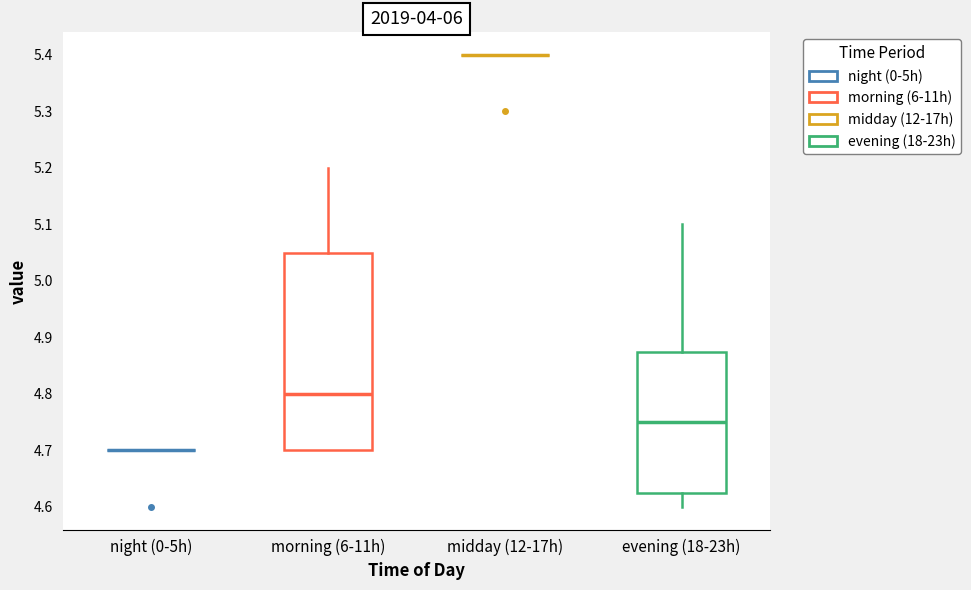

Reading left to right, read every box against the y-axis: the position of its median line, the range the box covers, and the ends of its whiskers. The values are not printed on the chart, so give them approximately, as read against the axis.

night (0-5h): box collapsed to a line at 4.70, whiskers 4.70 to 4.70
morning (6-11h): median 4.80, box 4.70 to 5.05, whiskers 4.70 to 5.20
midday (12-17h): box collapsed to a line at 5.40, whiskers 5.40 to 5.40
evening (18-23h): median 4.75, box 4.63 to 4.88, whiskers 4.60 to 5.10